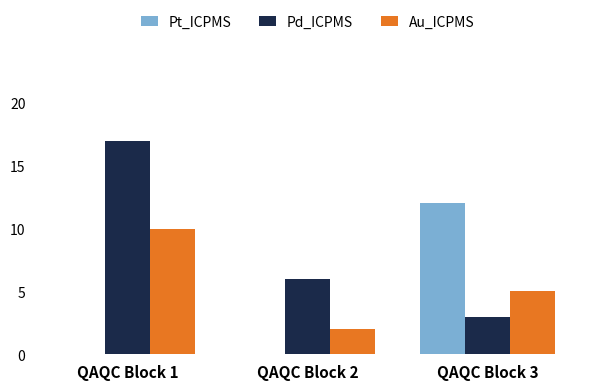

Is it true that Pd_ICPMS equals 6 at QAQC Block 2?

True